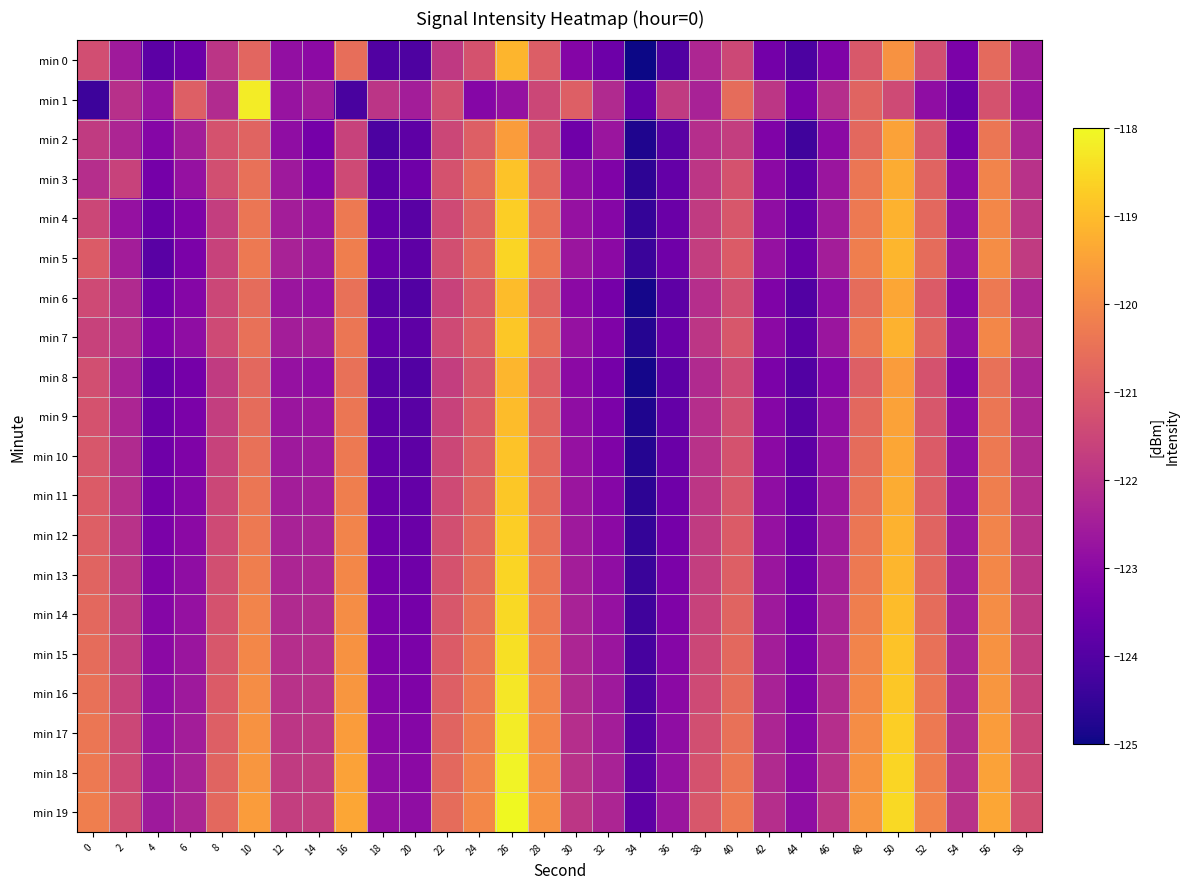

How many distinct data groups are displayed?

20